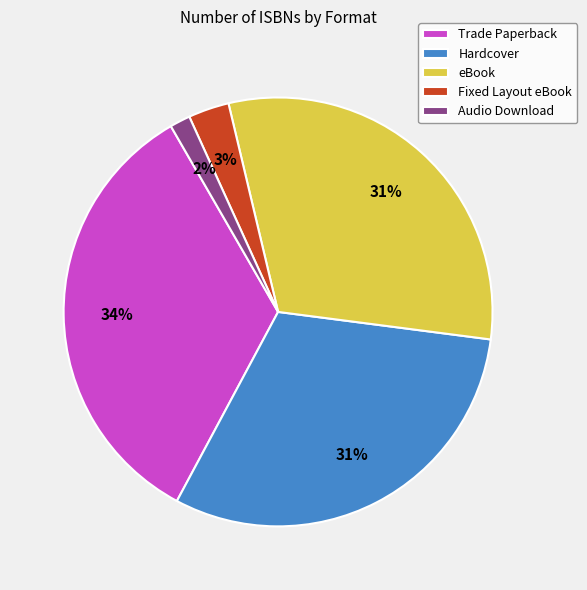

To the nearest percent, what percentage of the pie is eBook?

31%